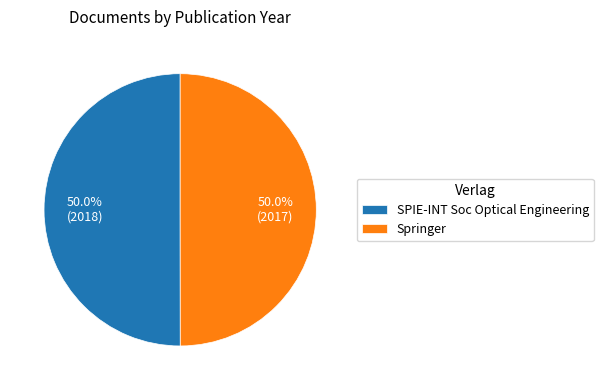

To the nearest percent, what is the average slice percentage?

50%